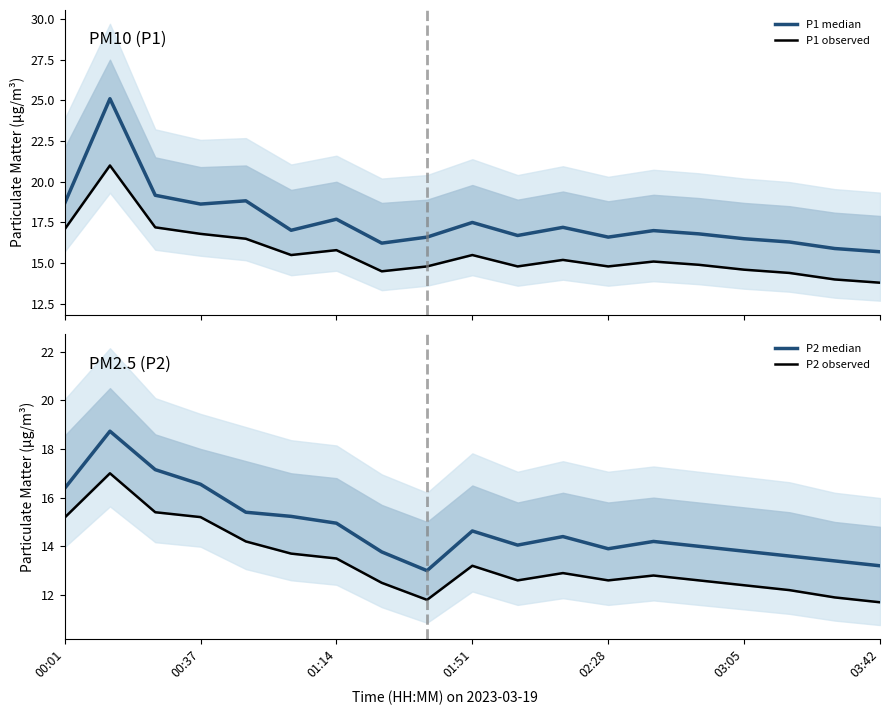

True or false: P2 observed and P2 median cross at least once.

False